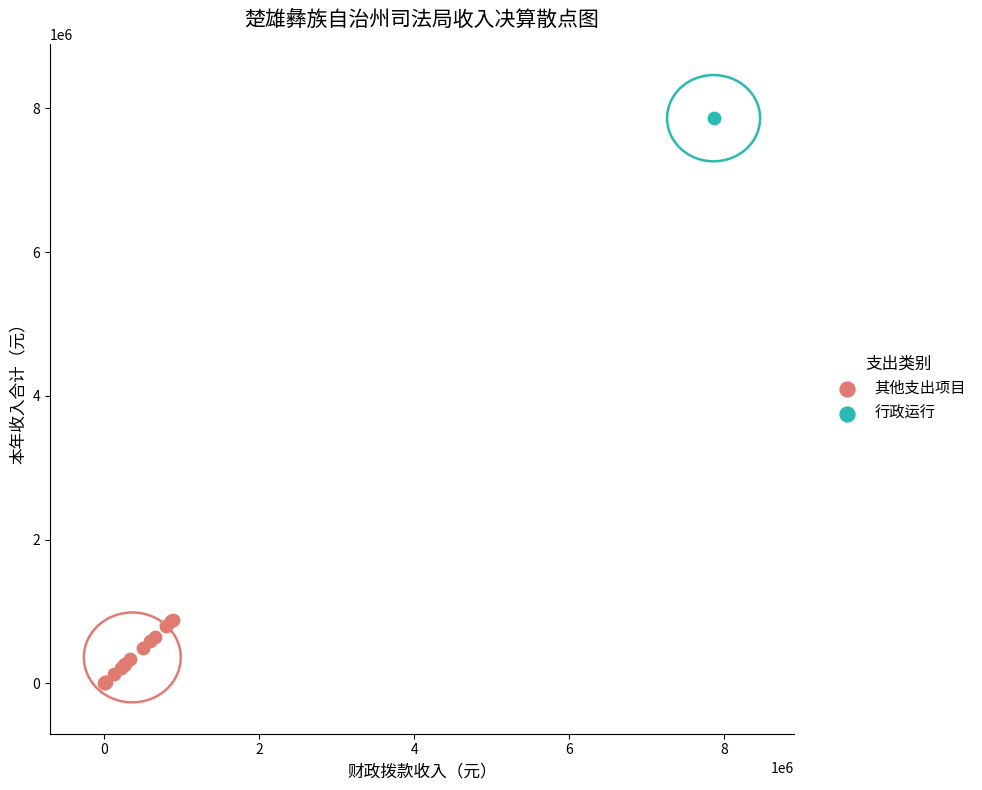

What are all the series names shown in the legend?

其他支出项目, 行政运行